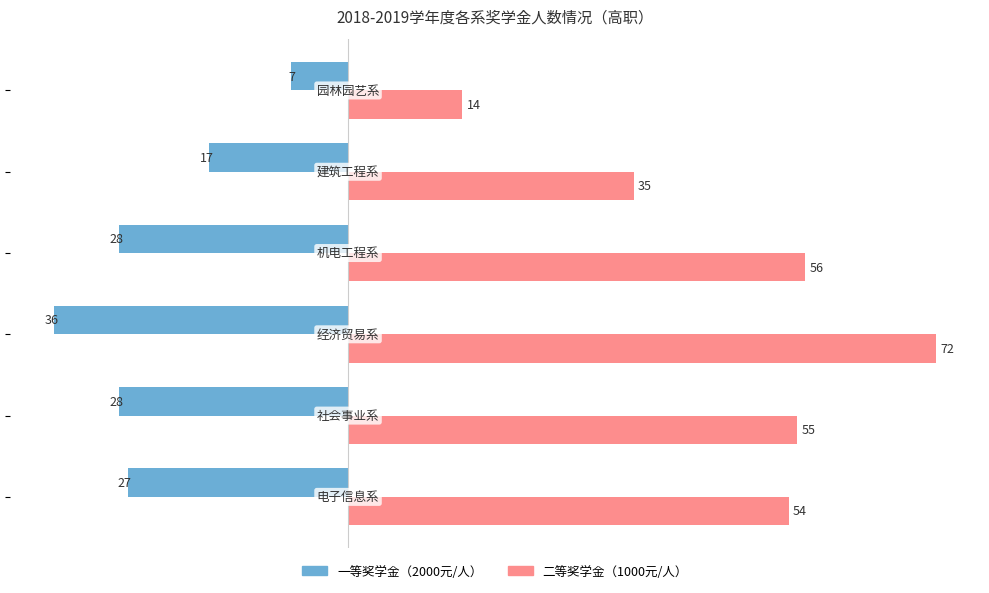

At how many categories does at least one series exceed 4?

6